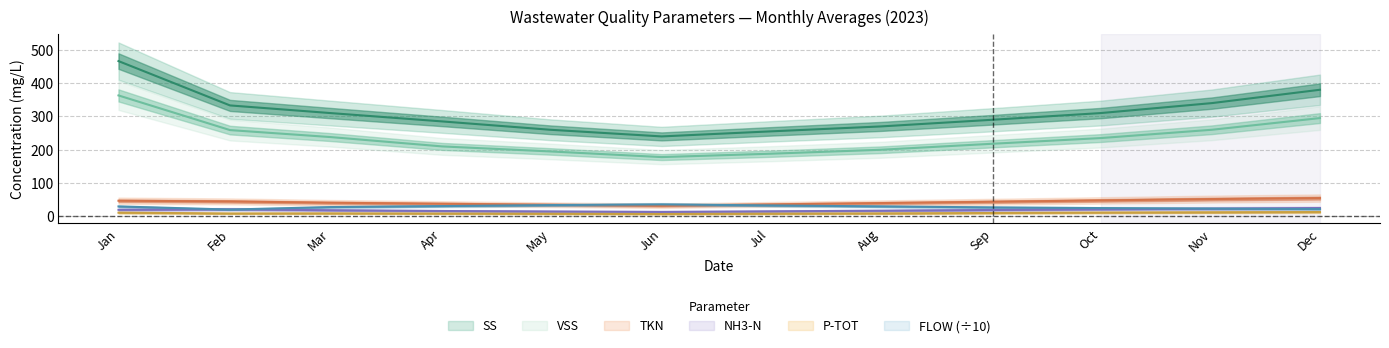

At which label does NH3-N first exceed 19?

Jan